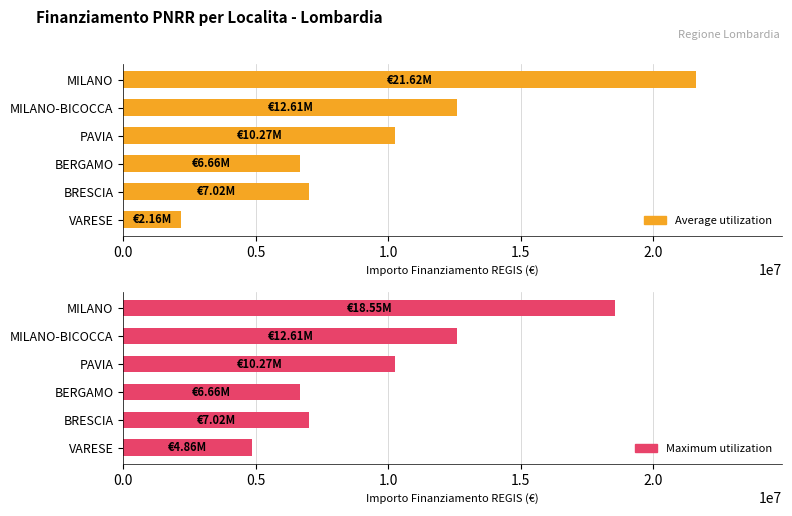

Are the bars horizontal?

Yes